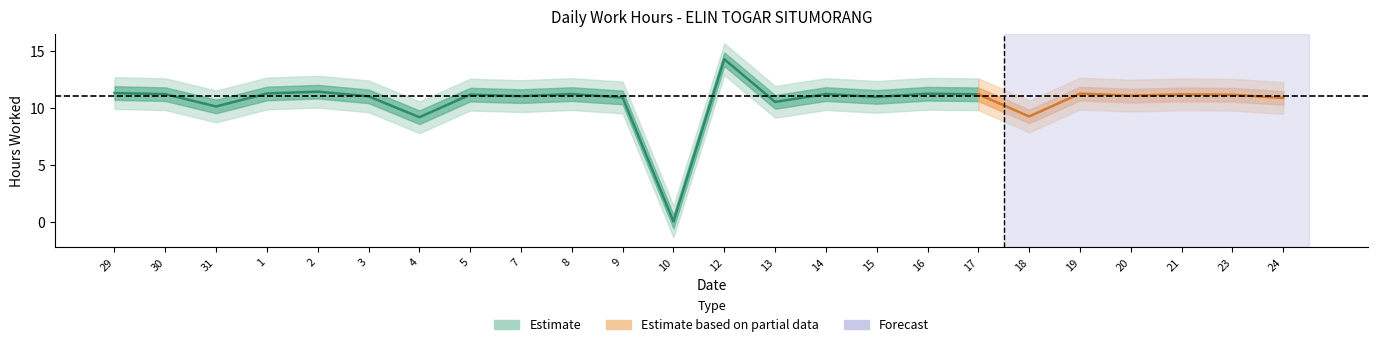

Read the value at 17.

11.2